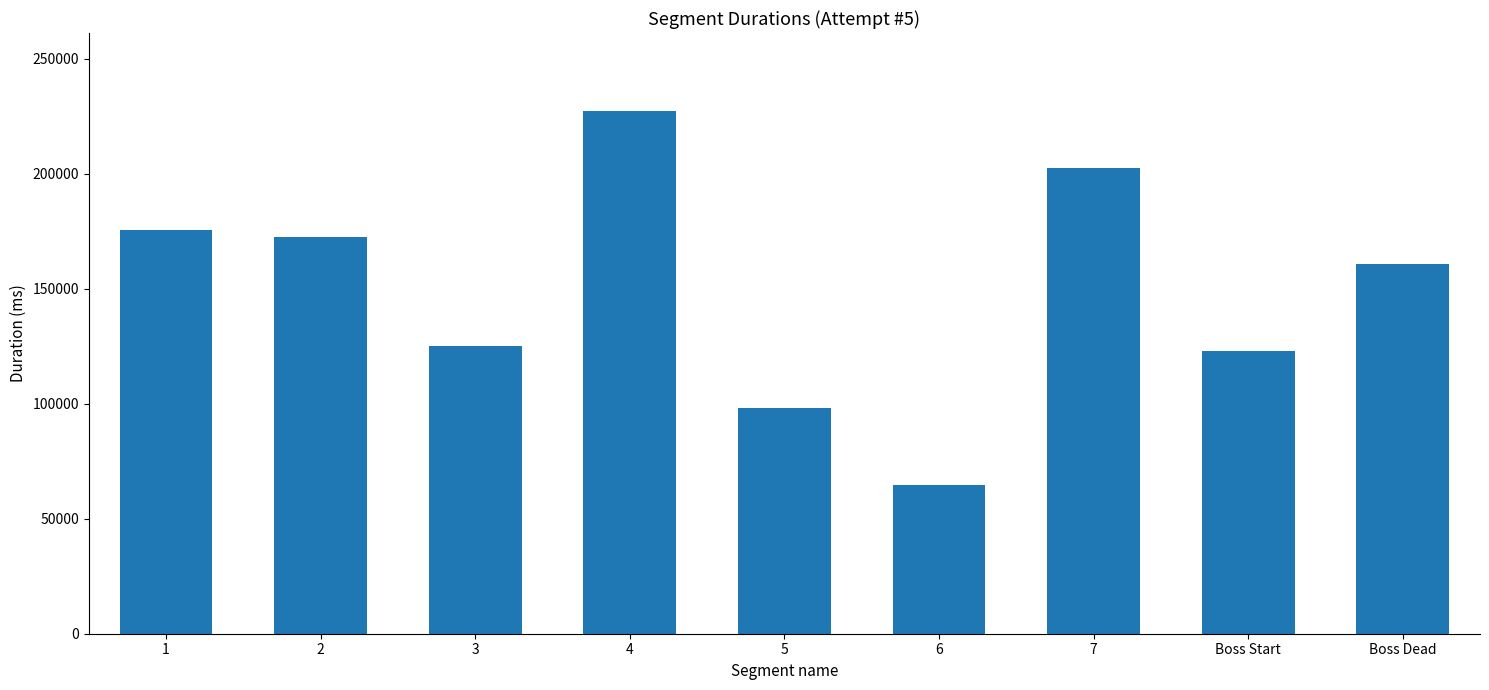

Reading right to left, list all the values displayed in this chart.

160587	122857	202641	64661	98216	227097	125105	172427	175432